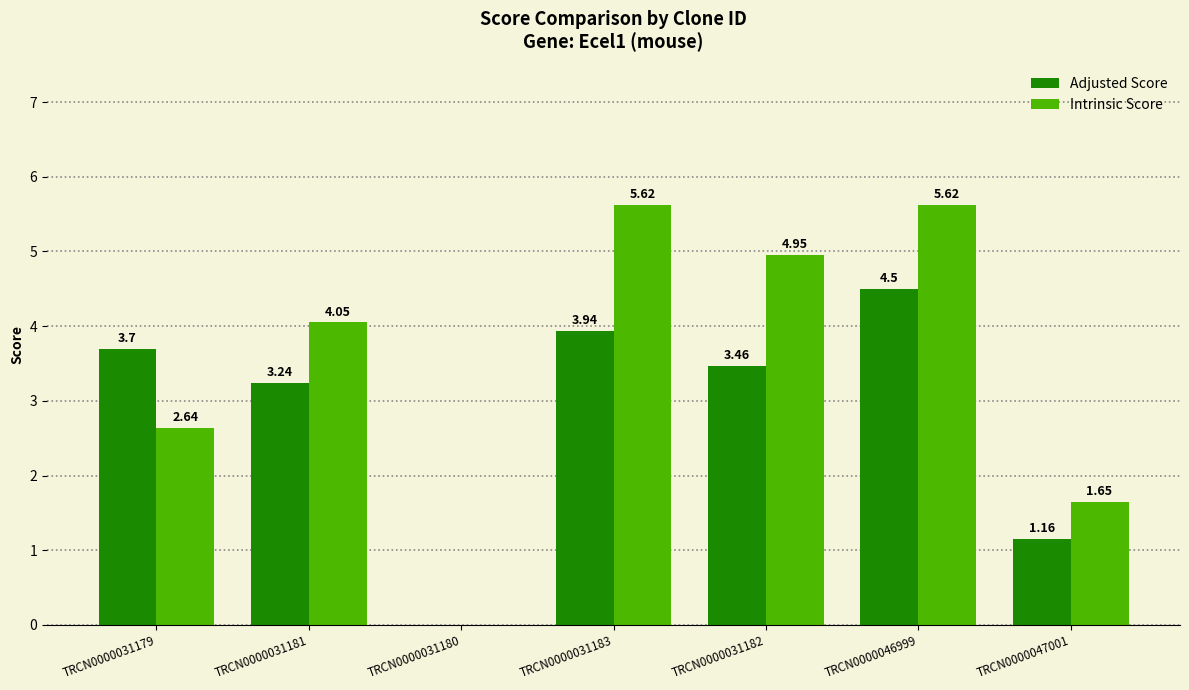

Between TRCN0000031182 and TRCN0000046999, which series saw the biggest shift?

Adjusted Score